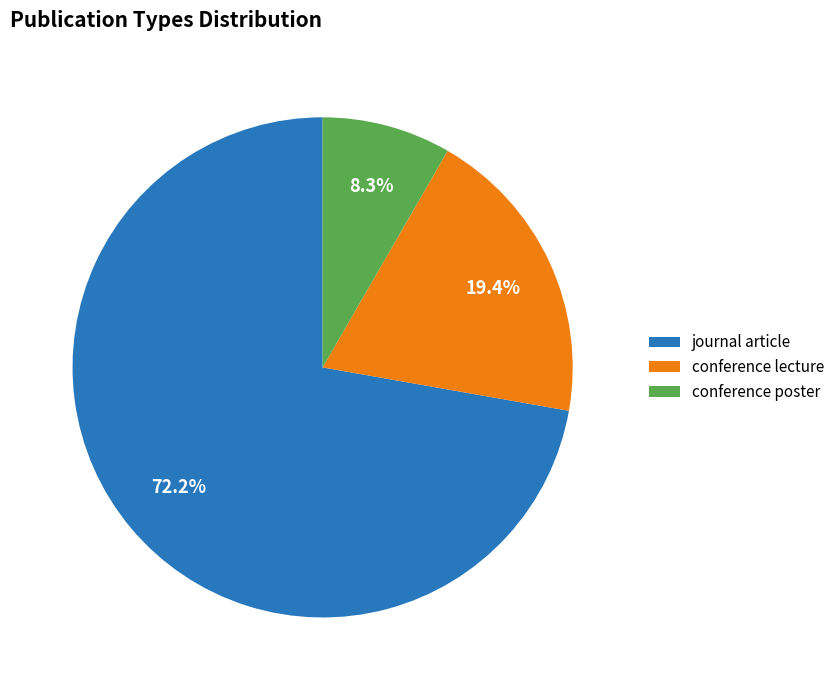

To the nearest percent, what is the difference between the conference lecture and journal article slice percentages?

53%